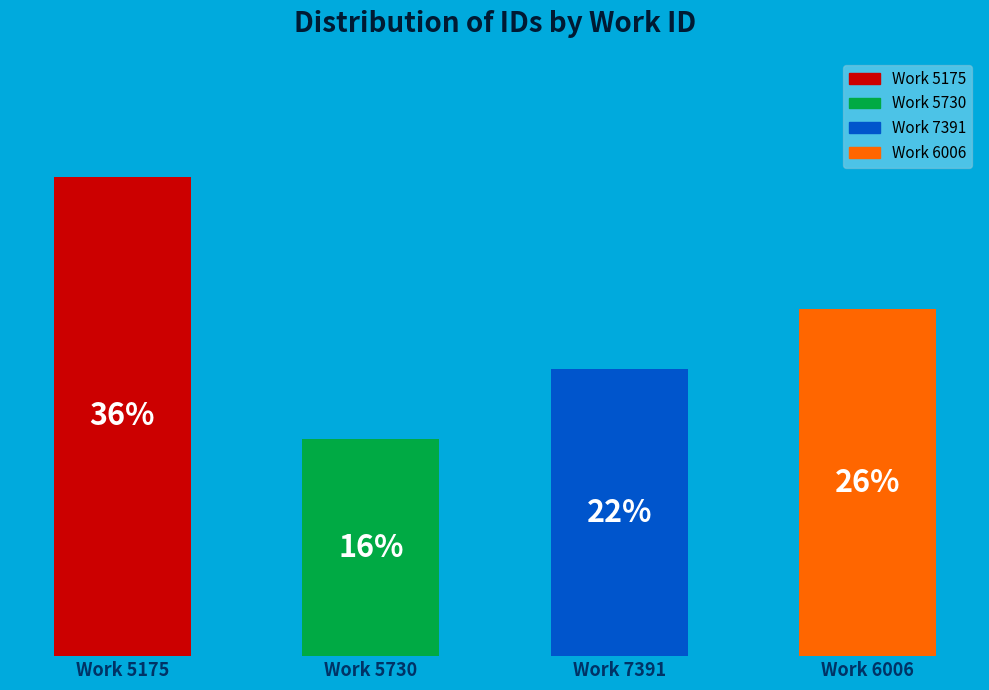

At which label does the data first exceed 26?

Work 5175